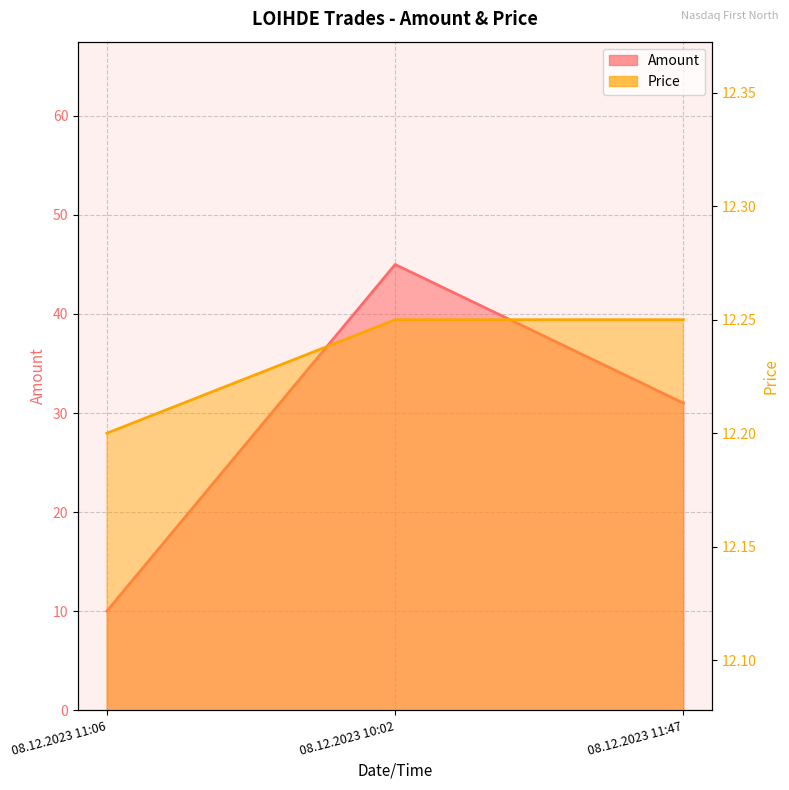

Read the Amount value at 08.12.2023 11:06.

10.0